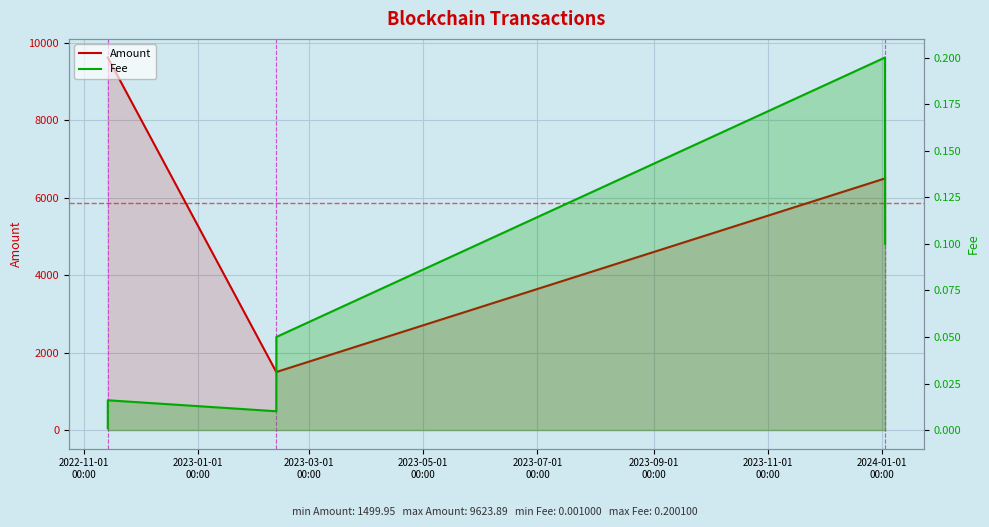

Rank the series by their maximum value, from highest to lowest.

Amount, Fee